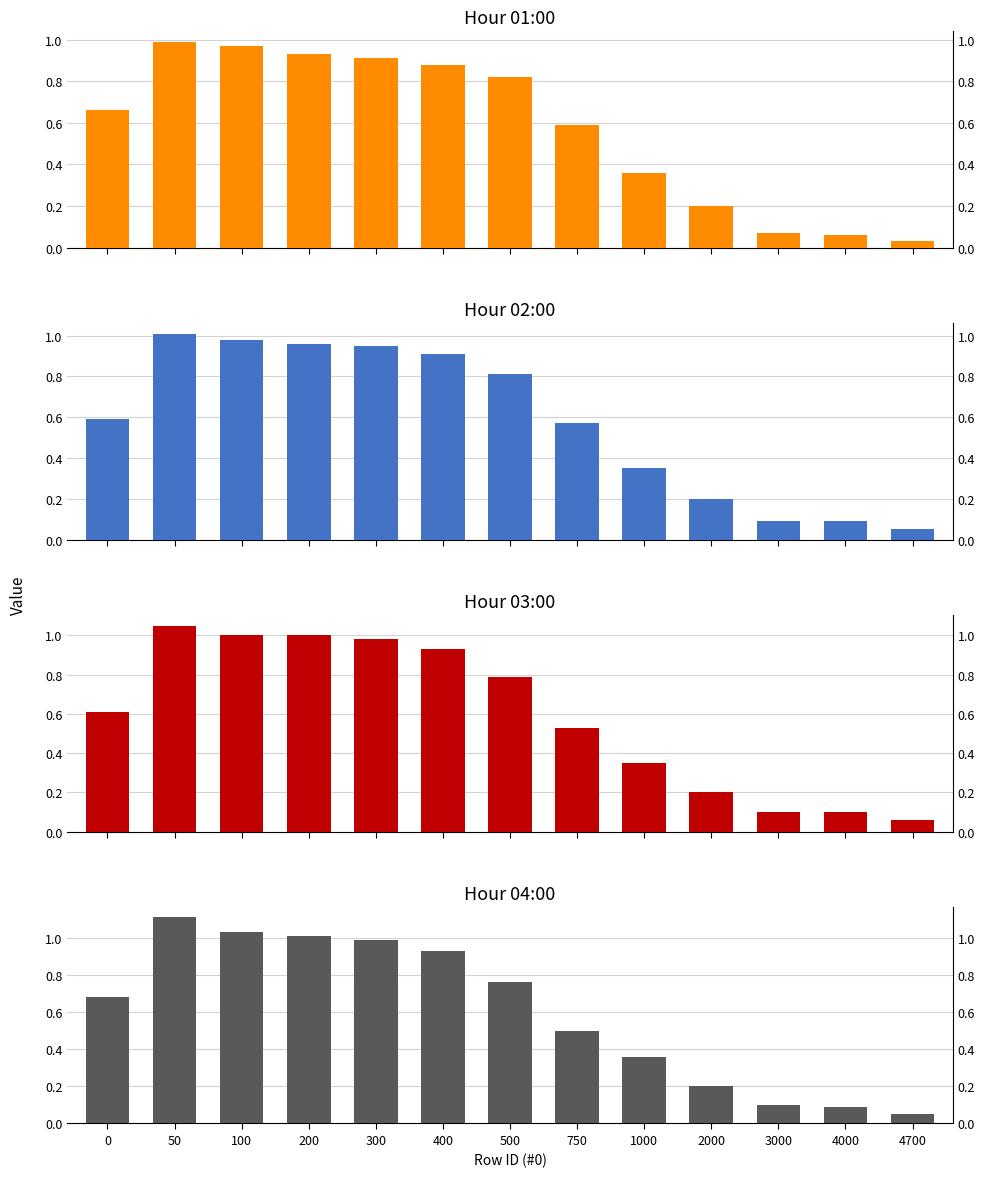

List the series in order of their overall mean, lowest first.

01:00, 02:00, 03:00, 04:00